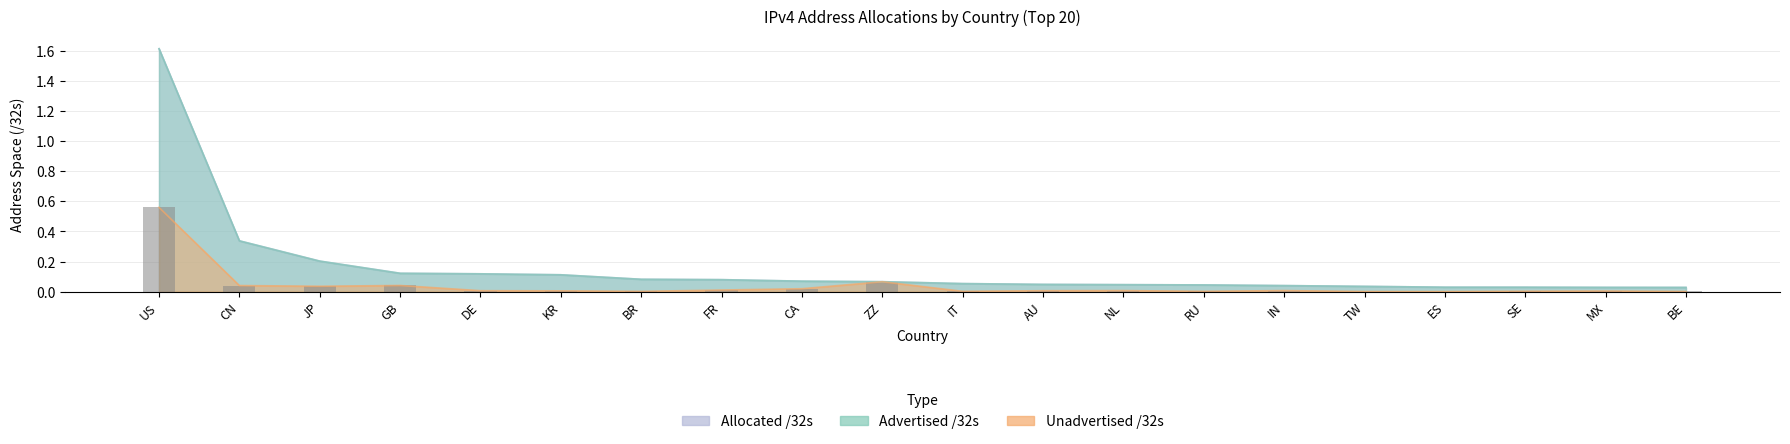

How many bars are there in total?

20